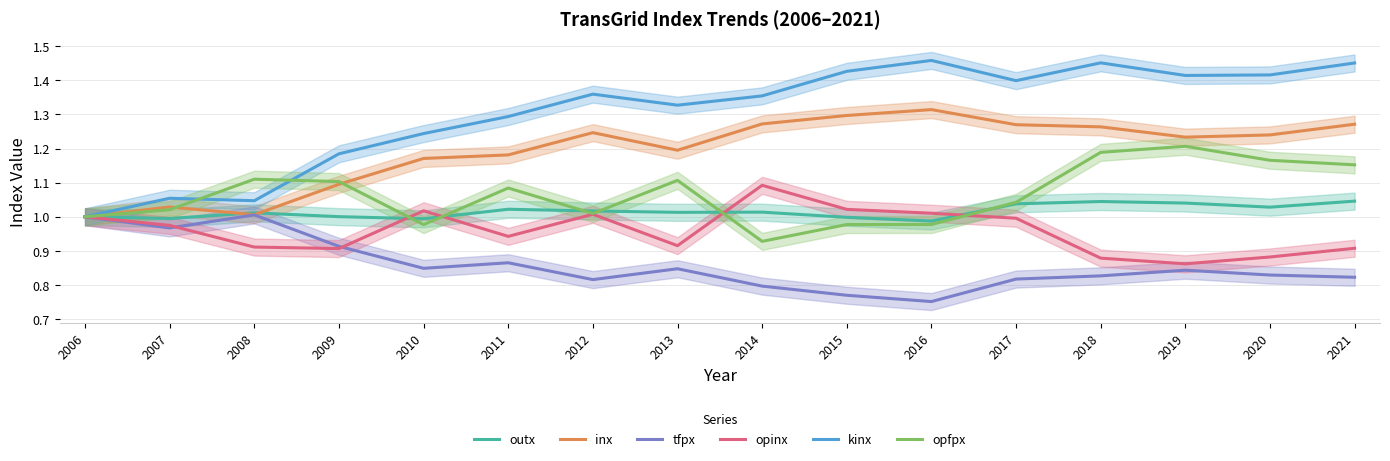

True or false: tfpx and inx intersect in this chart.

False